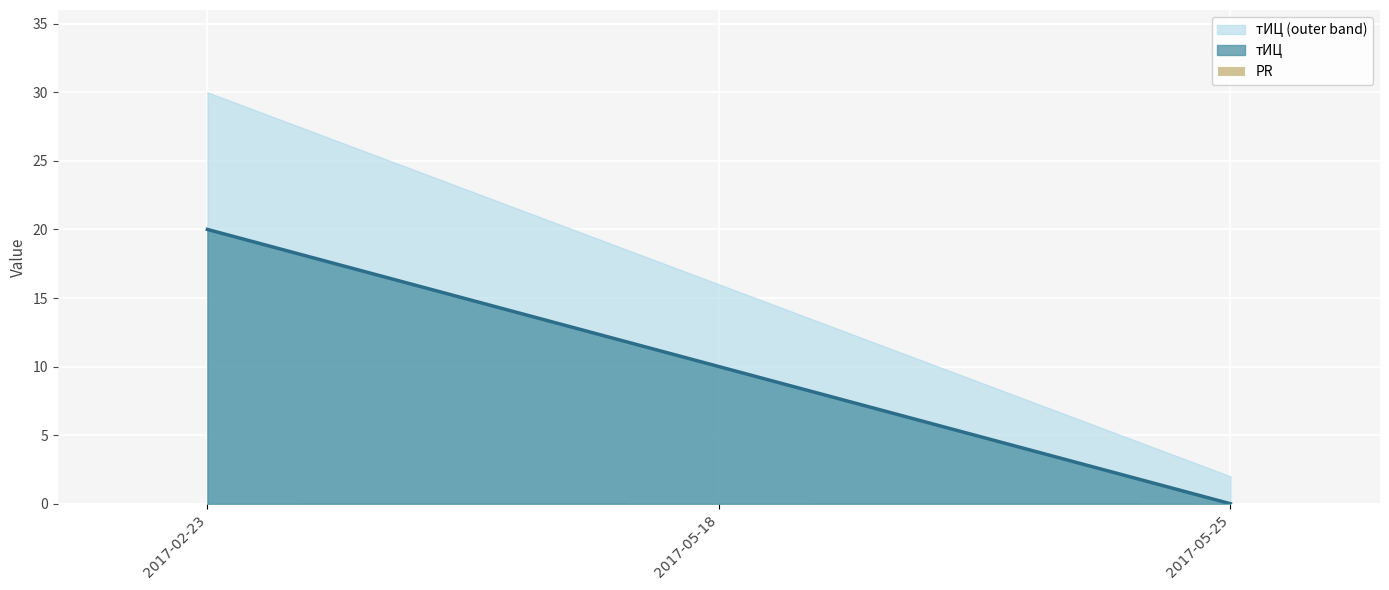

List the labels in order of value, smallest first.

2017-05-25, 2017-05-18, 2017-02-23